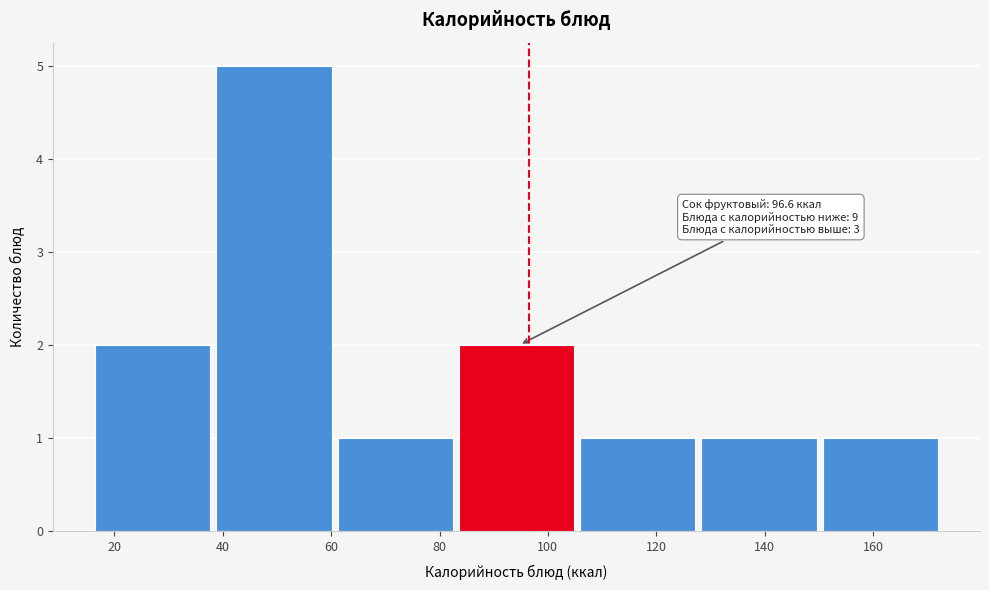

Over which range of the x-axis is the bar tallest?

38 to 62